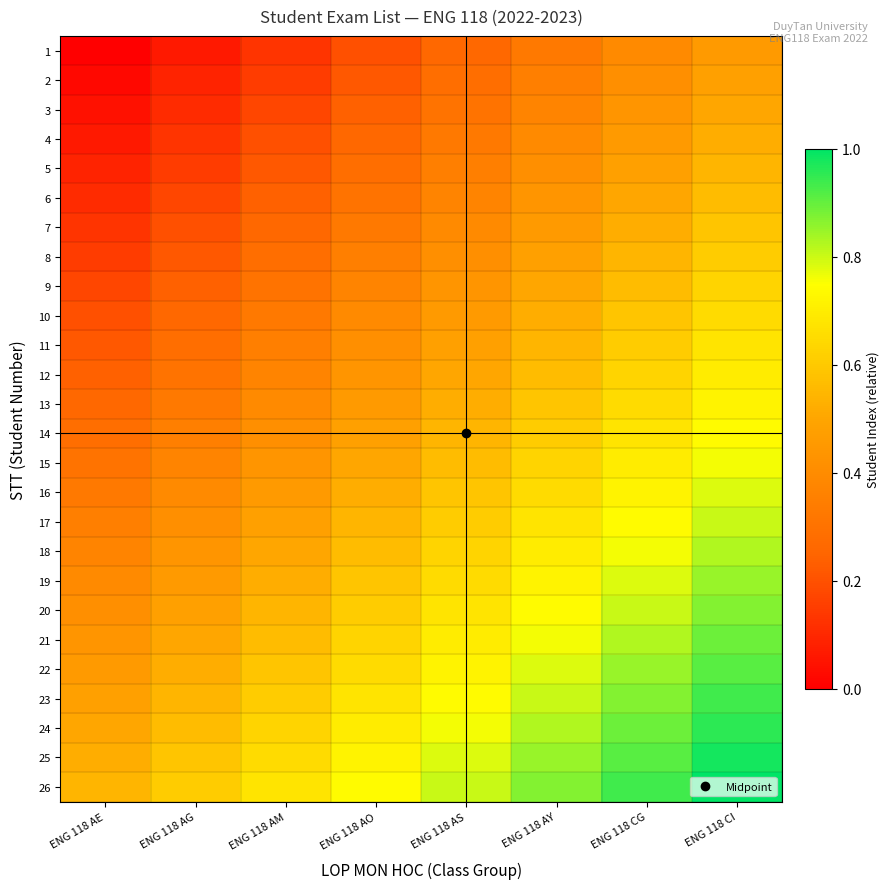

Reading left to right, list all the values displayed in this chart.

1: ENG 118 AE=0.0	ENG 118 AG=0.1	ENG 118 AM=0.1	ENG 118 AO=0.2	ENG 118 AS=0.3	ENG 118 AY=0.3	ENG 118 CG=0.4	ENG 118 CI=0.5
2: ENG 118 AE=0.0	ENG 118 AG=0.1	ENG 118 AM=0.2	ENG 118 AO=0.2	ENG 118 AS=0.3	ENG 118 AY=0.3	ENG 118 CG=0.4	ENG 118 CI=0.5
3: ENG 118 AE=0.0	ENG 118 AG=0.1	ENG 118 AM=0.2	ENG 118 AO=0.2	ENG 118 AS=0.3	ENG 118 AY=0.4	ENG 118 CG=0.4	ENG 118 CI=0.5
4: ENG 118 AE=0.1	ENG 118 AG=0.1	ENG 118 AM=0.2	ENG 118 AO=0.3	ENG 118 AS=0.3	ENG 118 AY=0.4	ENG 118 CG=0.5	ENG 118 CI=0.5
5: ENG 118 AE=0.1	ENG 118 AG=0.2	ENG 118 AM=0.2	ENG 118 AO=0.3	ENG 118 AS=0.3	ENG 118 AY=0.4	ENG 118 CG=0.5	ENG 118 CI=0.5
6: ENG 118 AE=0.1	ENG 118 AG=0.2	ENG 118 AM=0.2	ENG 118 AO=0.3	ENG 118 AS=0.4	ENG 118 AY=0.4	ENG 118 CG=0.5	ENG 118 CI=0.6
7: ENG 118 AE=0.1	ENG 118 AG=0.2	ENG 118 AM=0.3	ENG 118 AO=0.3	ENG 118 AS=0.4	ENG 118 AY=0.5	ENG 118 CG=0.5	ENG 118 CI=0.6
8: ENG 118 AE=0.2	ENG 118 AG=0.2	ENG 118 AM=0.3	ENG 118 AO=0.3	ENG 118 AS=0.4	ENG 118 AY=0.5	ENG 118 CG=0.5	ENG 118 CI=0.6
9: ENG 118 AE=0.2	ENG 118 AG=0.2	ENG 118 AM=0.3	ENG 118 AO=0.4	ENG 118 AS=0.4	ENG 118 AY=0.5	ENG 118 CG=0.6	ENG 118 CI=0.6
10: ENG 118 AE=0.2	ENG 118 AG=0.3	ENG 118 AM=0.3	ENG 118 AO=0.4	ENG 118 AS=0.5	ENG 118 AY=0.5	ENG 118 CG=0.6	ENG 118 CI=0.7
11: ENG 118 AE=0.2	ENG 118 AG=0.3	ENG 118 AM=0.3	ENG 118 AO=0.4	ENG 118 AS=0.5	ENG 118 AY=0.5	ENG 118 CG=0.6	ENG 118 CI=0.7
12: ENG 118 AE=0.2	ENG 118 AG=0.3	ENG 118 AM=0.4	ENG 118 AO=0.4	ENG 118 AS=0.5	ENG 118 AY=0.6	ENG 118 CG=0.6	ENG 118 CI=0.7
13: ENG 118 AE=0.3	ENG 118 AG=0.3	ENG 118 AM=0.4	ENG 118 AO=0.5	ENG 118 AS=0.5	ENG 118 AY=0.6	ENG 118 CG=0.7	ENG 118 CI=0.7
14: ENG 118 AE=0.3	ENG 118 AG=0.3	ENG 118 AM=0.4	ENG 118 AO=0.5	ENG 118 AS=0.5	ENG 118 AY=0.6	ENG 118 CG=0.7	ENG 118 CI=0.7
15: ENG 118 AE=0.3	ENG 118 AG=0.4	ENG 118 AM=0.4	ENG 118 AO=0.5	ENG 118 AS=0.6	ENG 118 AY=0.6	ENG 118 CG=0.7	ENG 118 CI=0.8
16: ENG 118 AE=0.3	ENG 118 AG=0.4	ENG 118 AM=0.5	ENG 118 AO=0.5	ENG 118 AS=0.6	ENG 118 AY=0.7	ENG 118 CG=0.7	ENG 118 CI=0.8
17: ENG 118 AE=0.3	ENG 118 AG=0.4	ENG 118 AM=0.5	ENG 118 AO=0.5	ENG 118 AS=0.6	ENG 118 AY=0.7	ENG 118 CG=0.7	ENG 118 CI=0.8
18: ENG 118 AE=0.4	ENG 118 AG=0.4	ENG 118 AM=0.5	ENG 118 AO=0.6	ENG 118 AS=0.6	ENG 118 AY=0.7	ENG 118 CG=0.8	ENG 118 CI=0.8
19: ENG 118 AE=0.4	ENG 118 AG=0.5	ENG 118 AM=0.5	ENG 118 AO=0.6	ENG 118 AS=0.7	ENG 118 AY=0.7	ENG 118 CG=0.8	ENG 118 CI=0.8
20: ENG 118 AE=0.4	ENG 118 AG=0.5	ENG 118 AM=0.5	ENG 118 AO=0.6	ENG 118 AS=0.7	ENG 118 AY=0.7	ENG 118 CG=0.8	ENG 118 CI=0.9
21: ENG 118 AE=0.4	ENG 118 AG=0.5	ENG 118 AM=0.6	ENG 118 AO=0.6	ENG 118 AS=0.7	ENG 118 AY=0.8	ENG 118 CG=0.8	ENG 118 CI=0.9
22: ENG 118 AE=0.5	ENG 118 AG=0.5	ENG 118 AM=0.6	ENG 118 AO=0.7	ENG 118 AS=0.7	ENG 118 AY=0.8	ENG 118 CG=0.8	ENG 118 CI=0.9
23: ENG 118 AE=0.5	ENG 118 AG=0.5	ENG 118 AM=0.6	ENG 118 AO=0.7	ENG 118 AS=0.7	ENG 118 AY=0.8	ENG 118 CG=0.9	ENG 118 CI=0.9
24: ENG 118 AE=0.5	ENG 118 AG=0.6	ENG 118 AM=0.6	ENG 118 AO=0.7	ENG 118 AS=0.8	ENG 118 AY=0.8	ENG 118 CG=0.9	ENG 118 CI=1.0
25: ENG 118 AE=0.5	ENG 118 AG=0.6	ENG 118 AM=0.7	ENG 118 AO=0.7	ENG 118 AS=0.8	ENG 118 AY=0.8	ENG 118 CG=0.9	ENG 118 CI=1.0
26: ENG 118 AE=0.5	ENG 118 AG=0.6	ENG 118 AM=0.7	ENG 118 AO=0.7	ENG 118 AS=0.8	ENG 118 AY=0.9	ENG 118 CG=0.9	ENG 118 CI=1.0